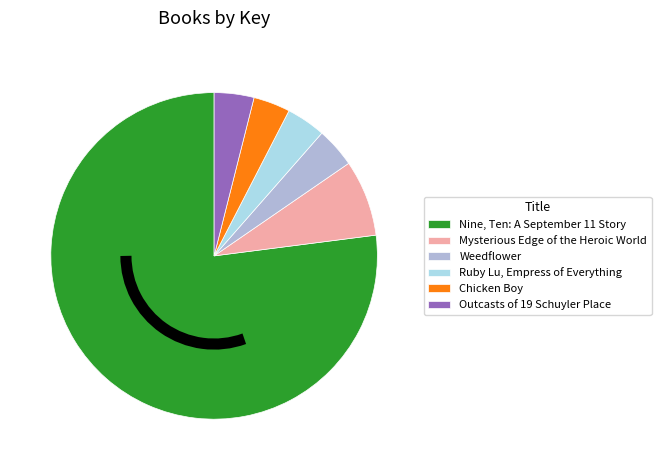

Count the number of slices in the pie.

6